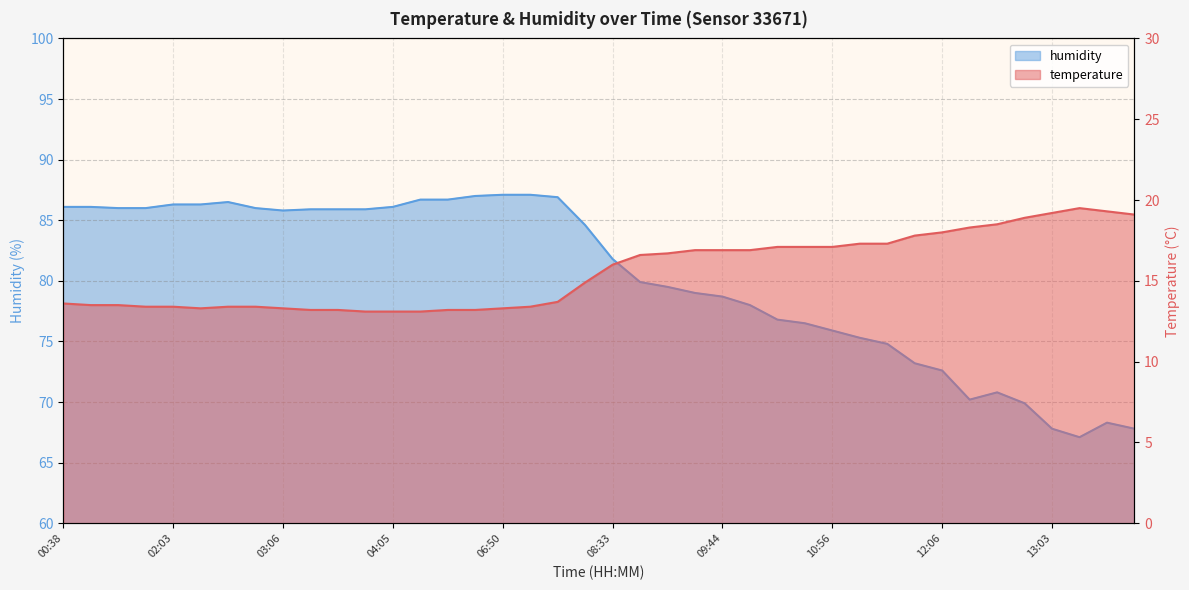

What is the approximate value of humidity at 13:47?

67.1